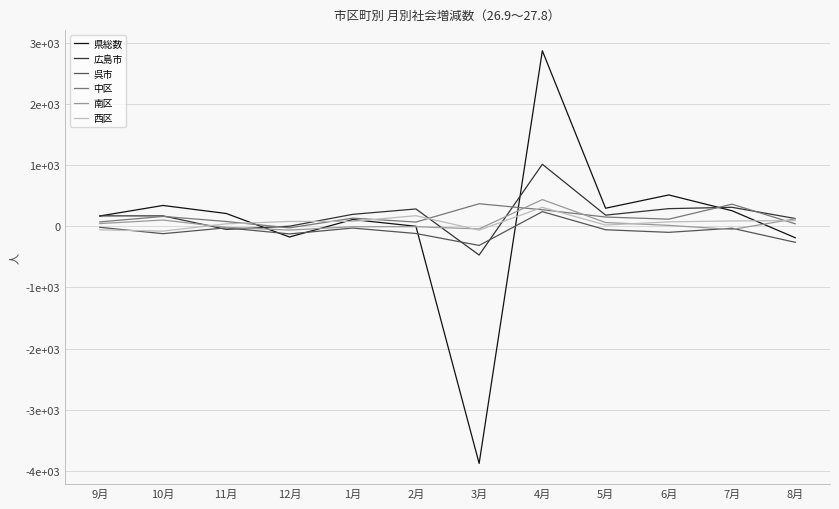

What are all the series names shown in the legend?

県総数, 広島市, 呉市, 中区, 南区, 西区